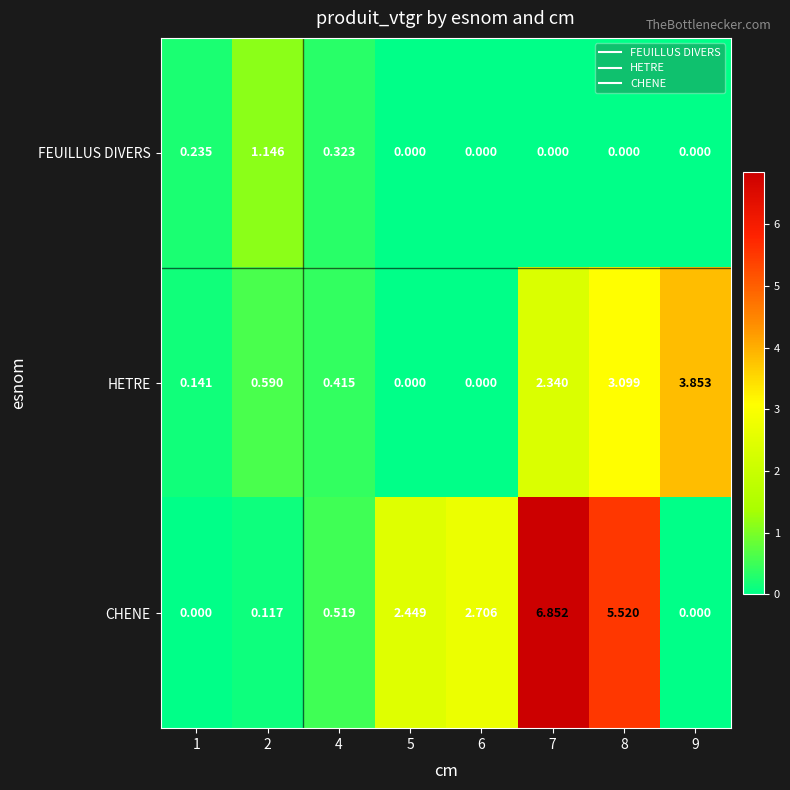

Which series has the largest range (max minus min)?

CHENE